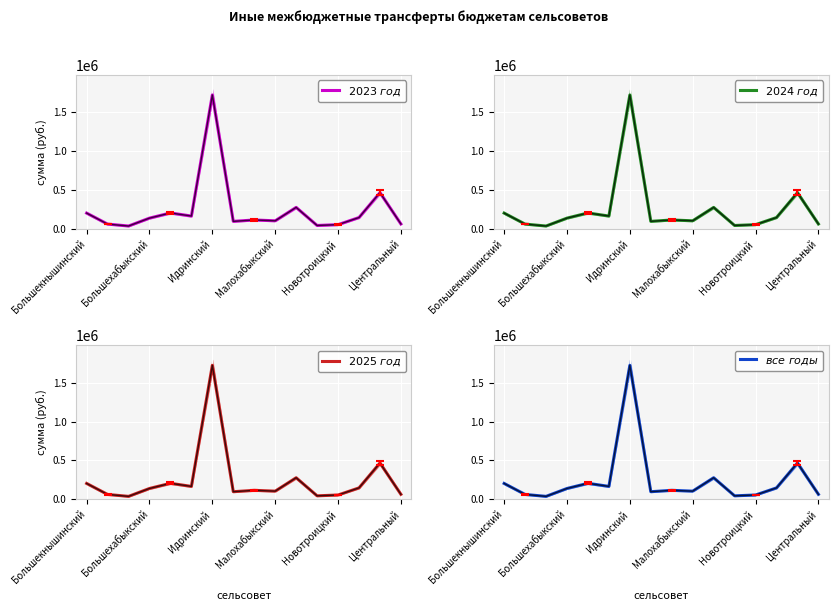

At which label does $все\ годы$ first exceed 136986?

Большекнышинский